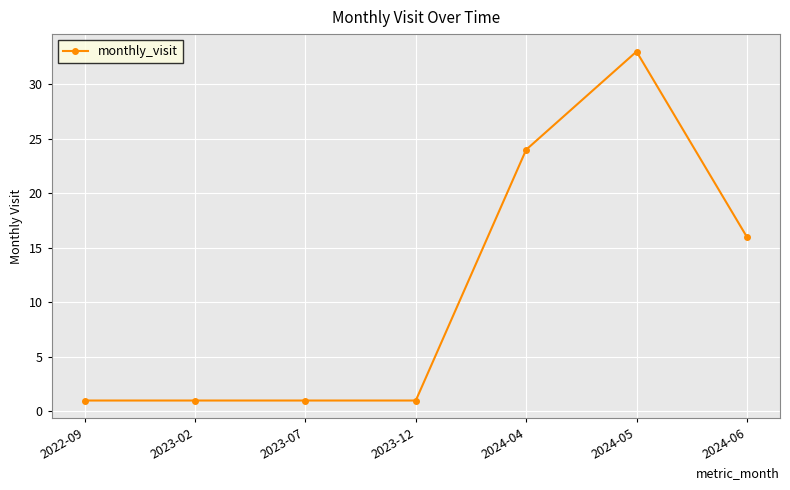

What is the ratio of the value at 2024-04 to the value at 2024-05?

0.7